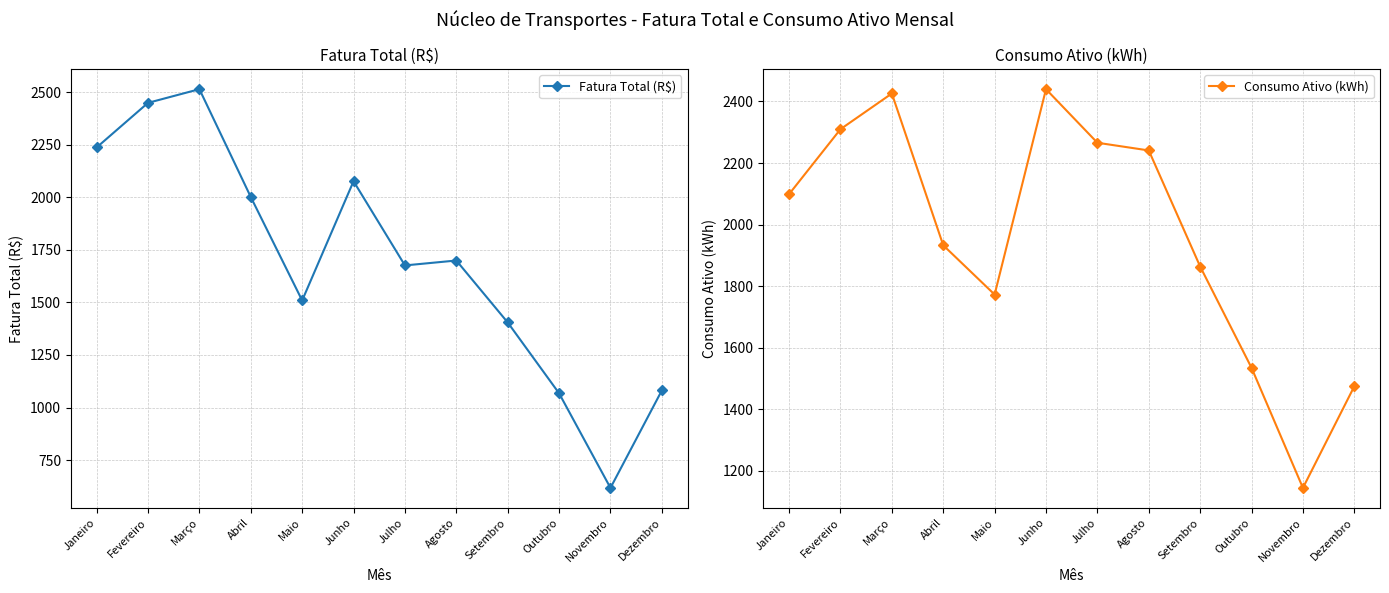

At Maio, list the series in order from smallest to largest.

Fatura Total (R$), Consumo Ativo (kWh)